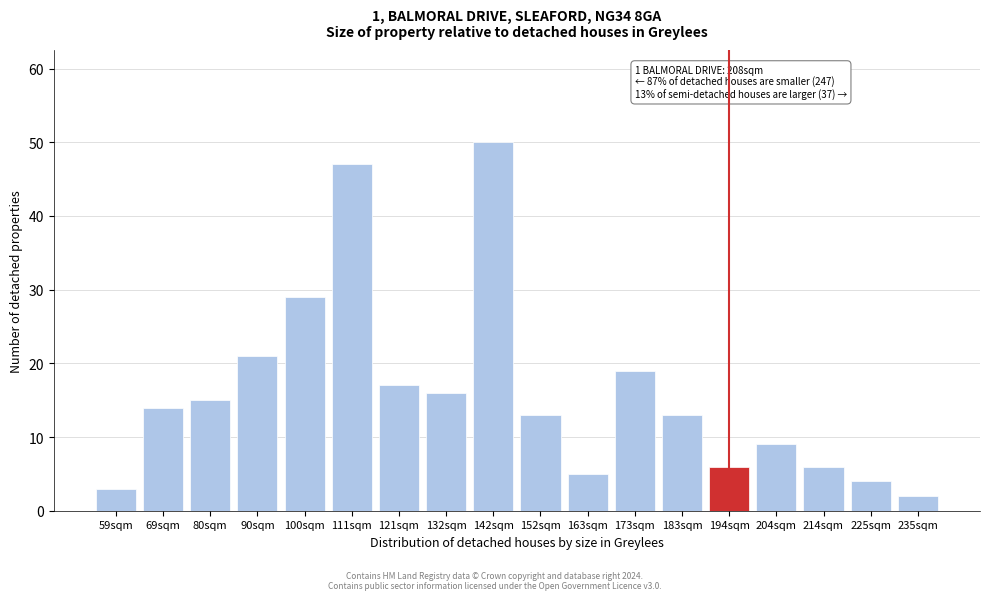

Reading left to right, list all the values displayed in this chart.

3	14	15	21	29	47	17	16	50	13	5	19	13	6	9	6	4	2